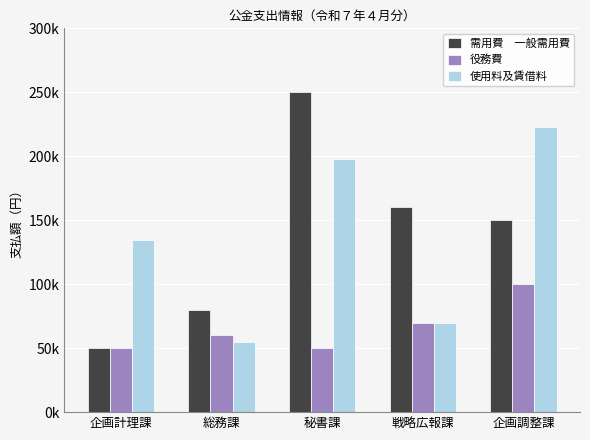

Are the bars grouped side by side (vs. stacked)?

Yes